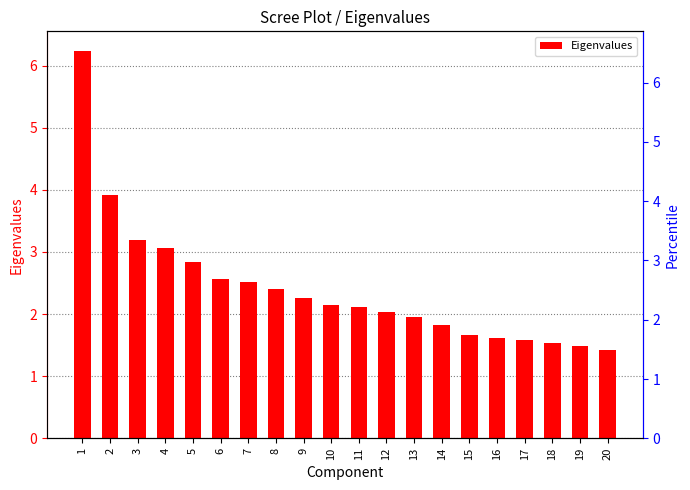

Are the bars horizontal?

No